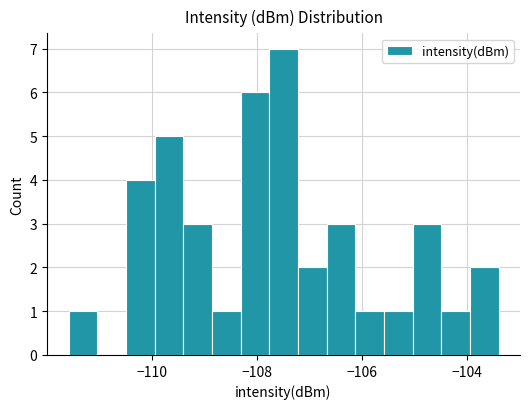

Around what value on the x-axis is the tallest bar? Give the approximate position of its centre, as read against the axis.

-107.4